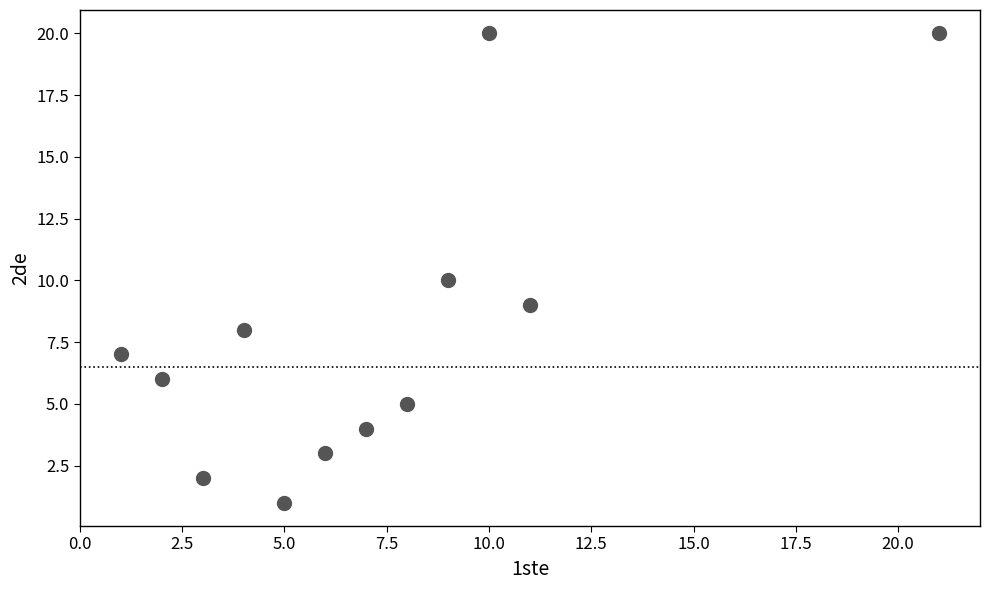

What is the range of Y values (max minus min)?

19